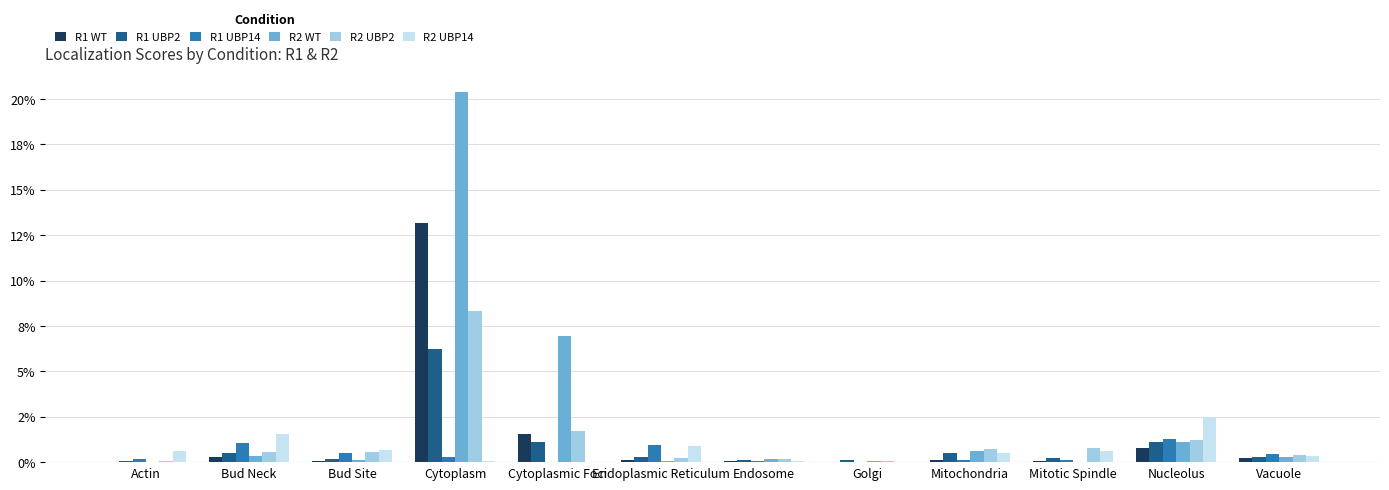

Reading right to left, extract all data points from this chart.

R1 WT: 0.0	0.0	0.0	0.0	0.0	0.0	0.0	0.0	0.1	0.0	0.0	0.0
R1 UBP2: 0.0	0.0	0.0	0.0	0.0	0.0	0.0	0.0	0.1	0.0	0.0	0.0
R1 UBP14: 0.0	0.0	0.0	0.0	0.0	0.0	0.0	0.0	0.0	0.0	0.0	0.0
R2 WT: 0.0	0.0	0.0	0.0	0.0	0.0	0.0	0.1	0.2	0.0	0.0	0.0
R2 UBP2: 0.0	0.0	0.0	0.0	0.0	0.0	0.0	0.0	0.1	0.0	0.0	0.0
R2 UBP14: 0.0	0.0	0.0	0.0	0.0	0.0	0.0	0.0	0.0	0.0	0.0	0.0